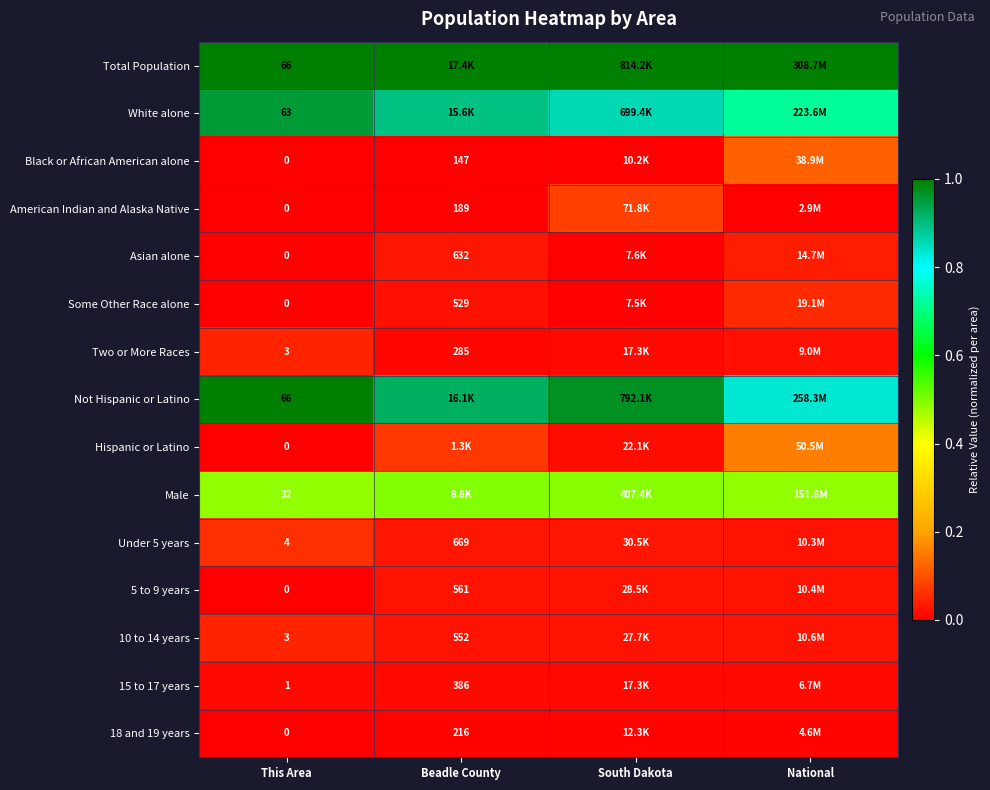

Which series has the largest total across all categories?

Total Population